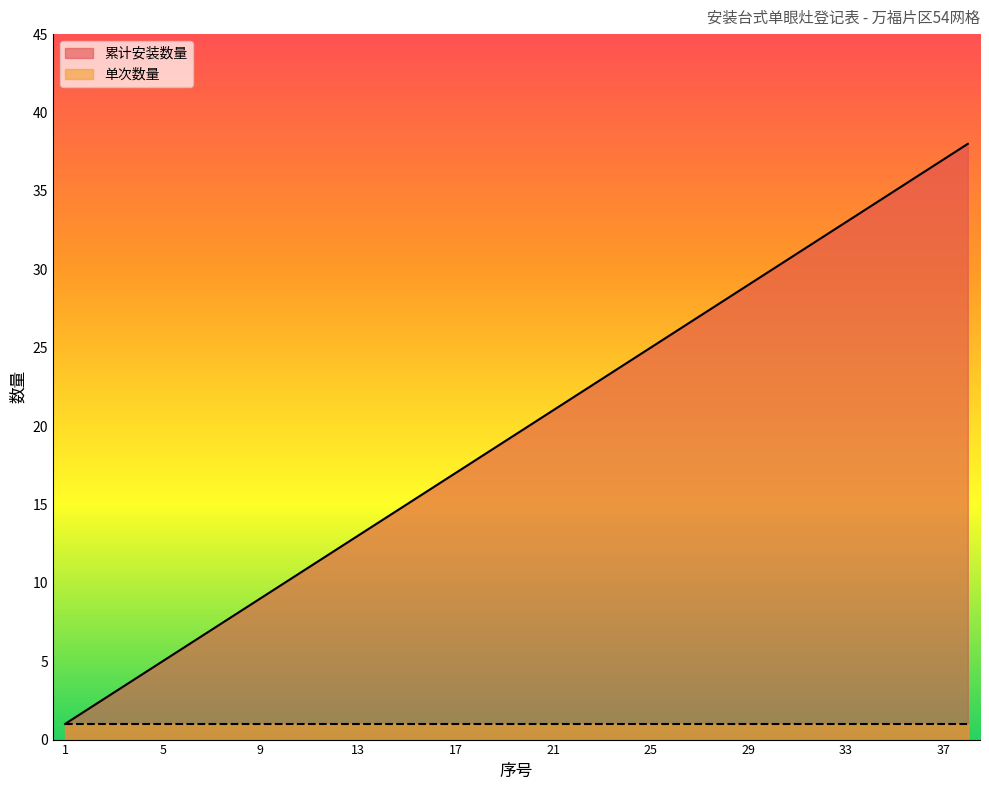

What is the sum of all 单次数量_line values?

38